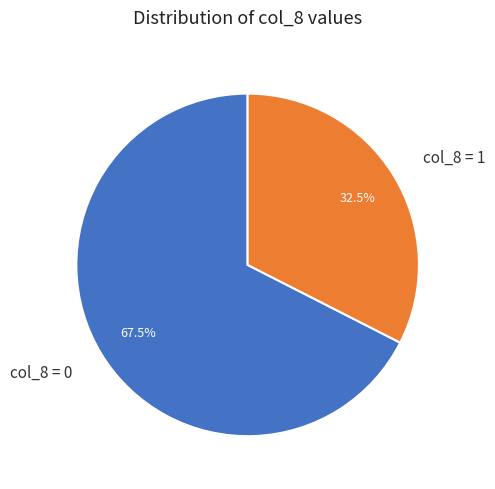

Is the sum of col_8 = 0 and col_8 = 1 greater than half?

Yes